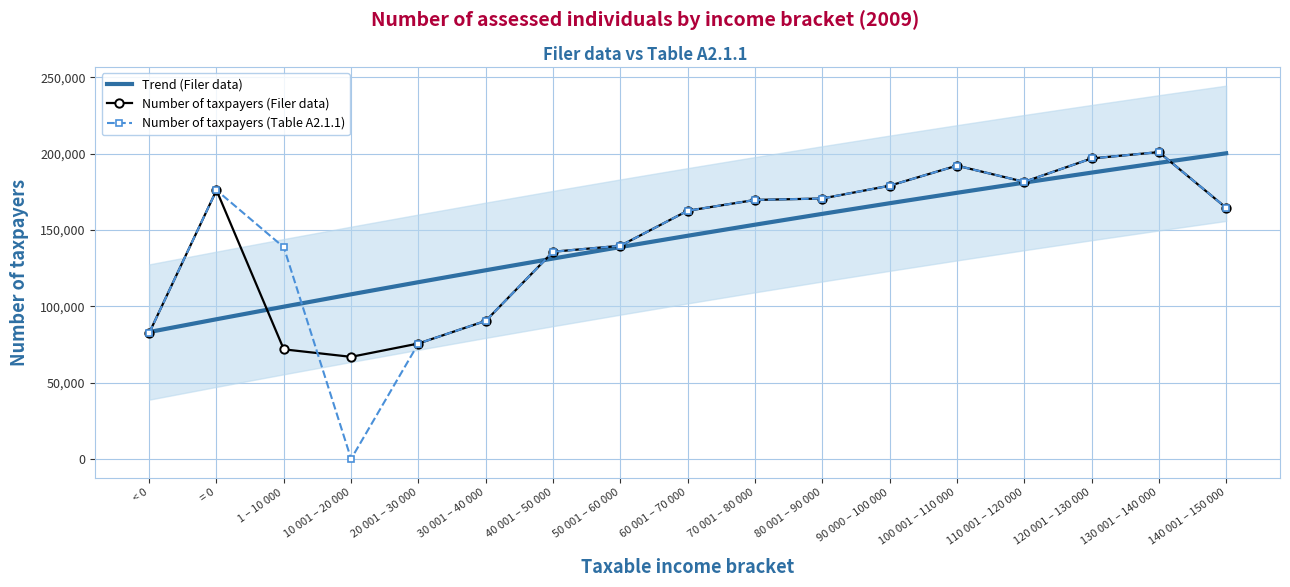

True or false: Number of taxpayers (Filer data) has a value of 169646.0 at 70 001 – 80 000.

True